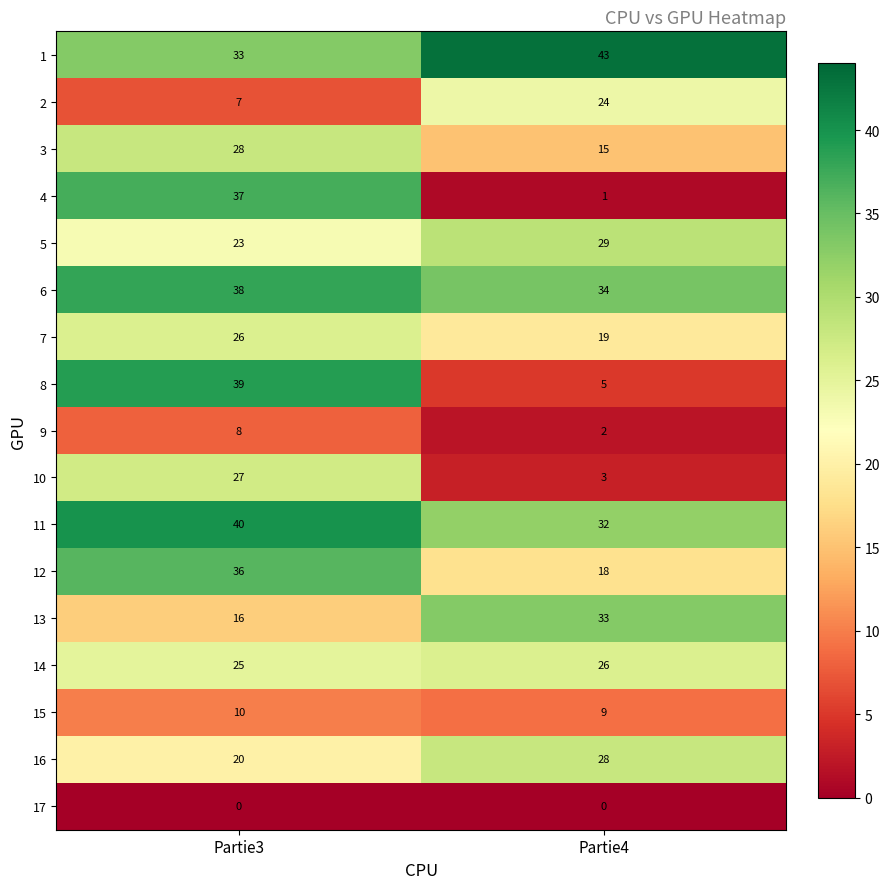

True or false: 9 has a value of 5 at Partie3.

False